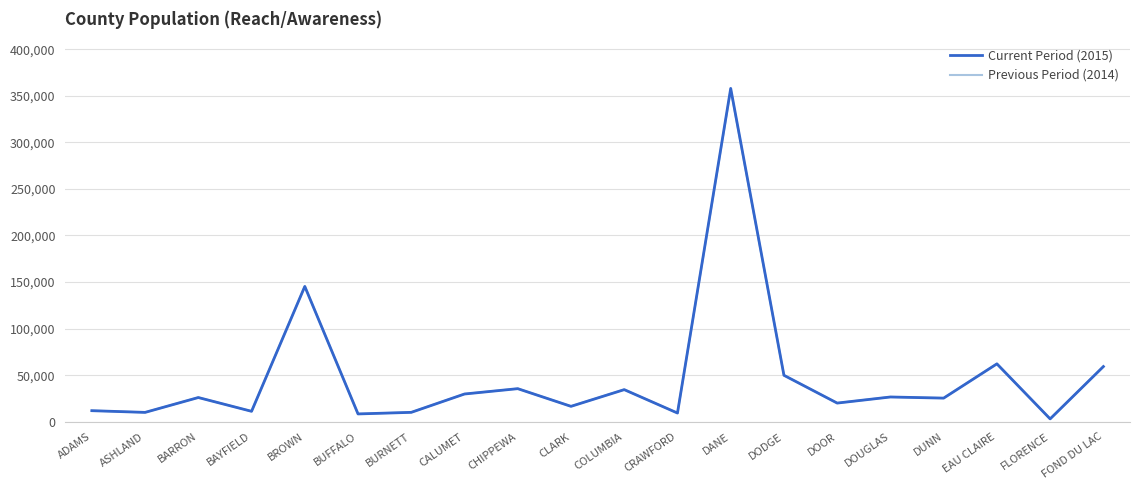

Which category has the highest value in the Previous Period (2014) series?

DANE